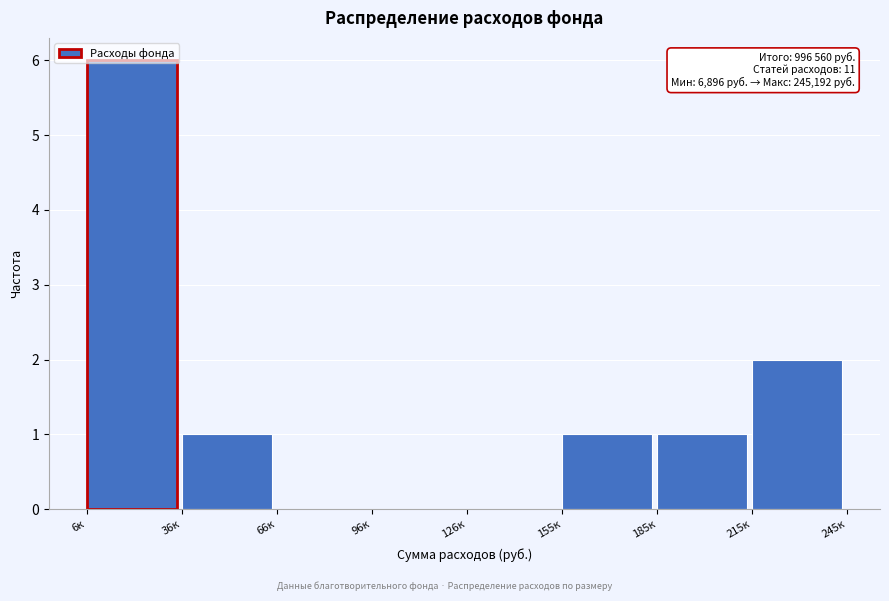

What is the greatest value displayed?

6